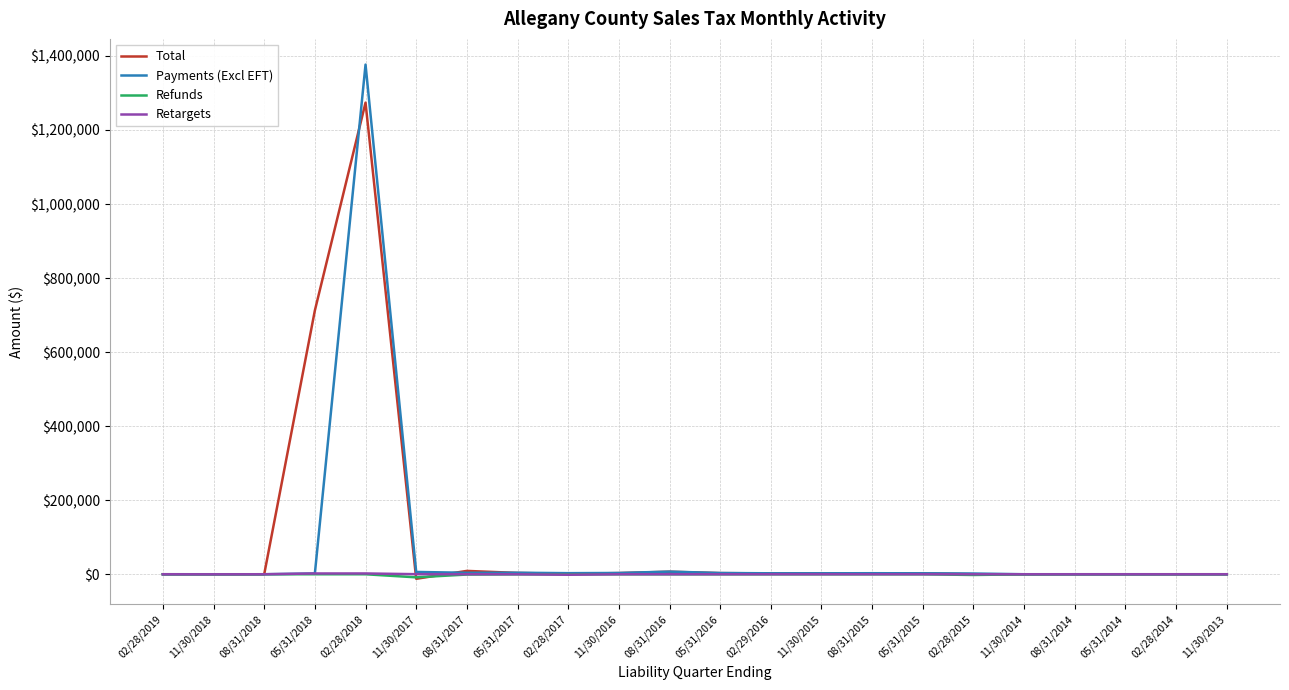

Which series has the widest spread of values?

Payments (Excl EFT)